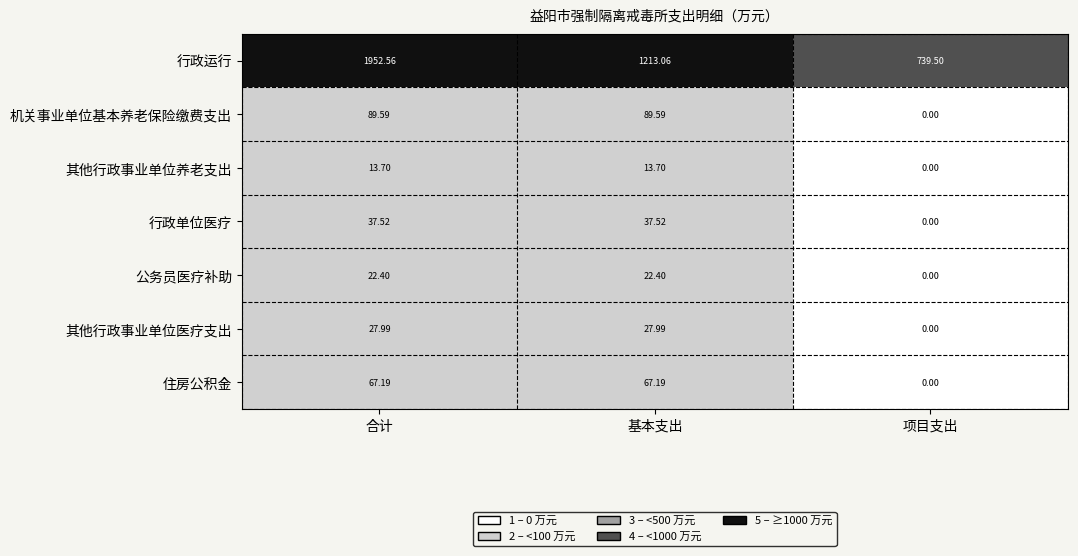

Which series changed the most between 基本支出 and 项目支出?

行政运行